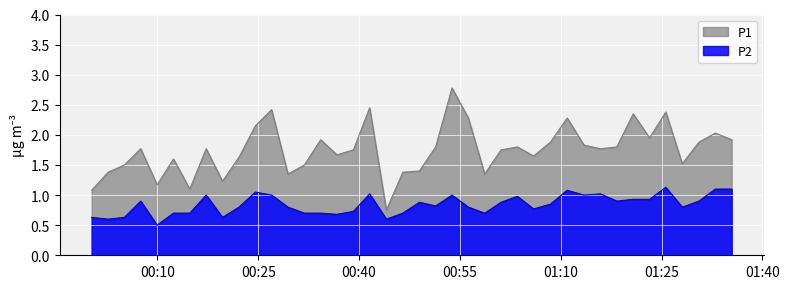

True or false: P2 and P1 cross at least once.

False